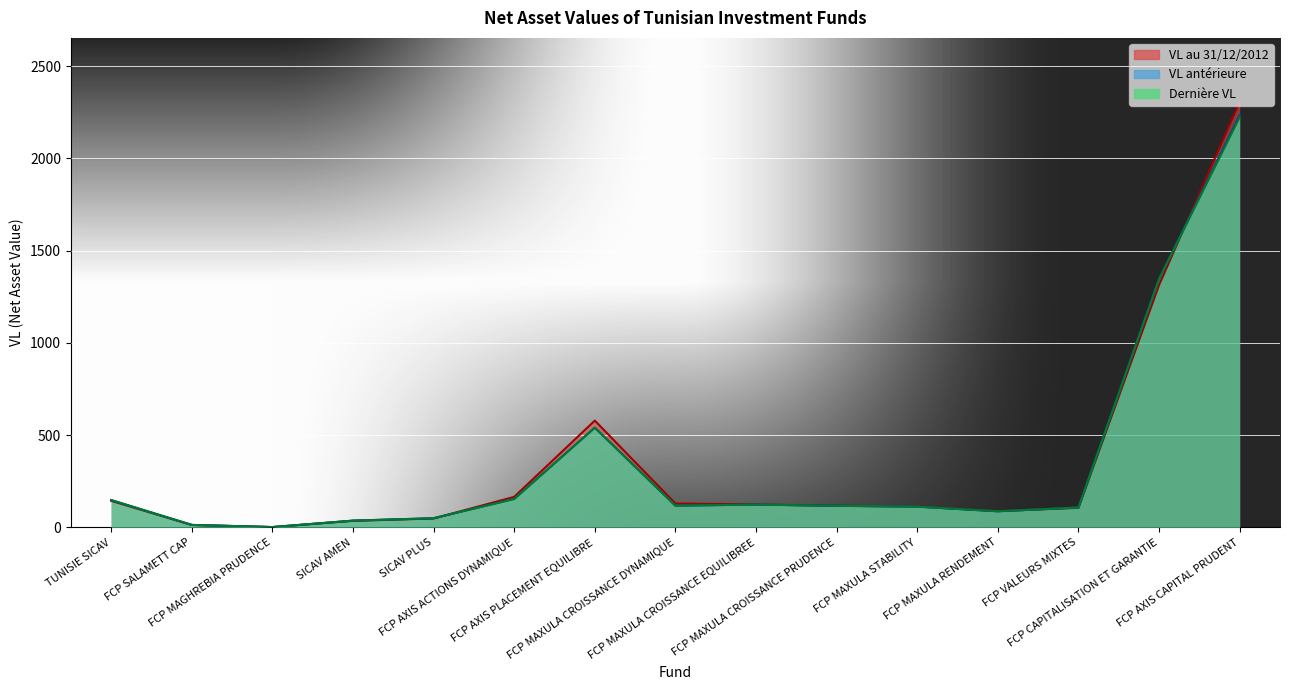

What is the label of the 6th point from the left?

FCP AXIS ACTIONS DYNAMIQUE